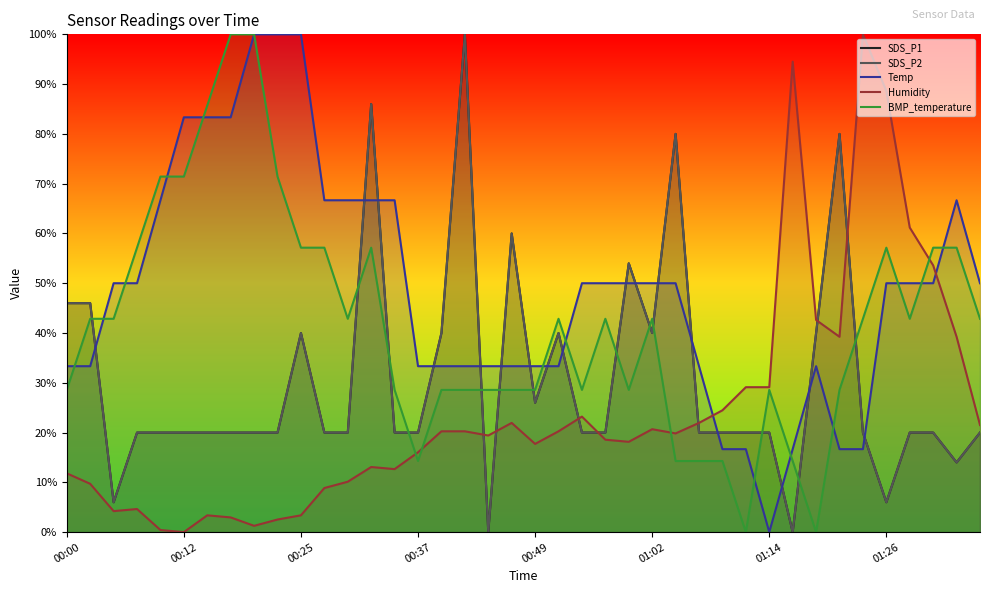

Between 10 and 27, which is larger?

10